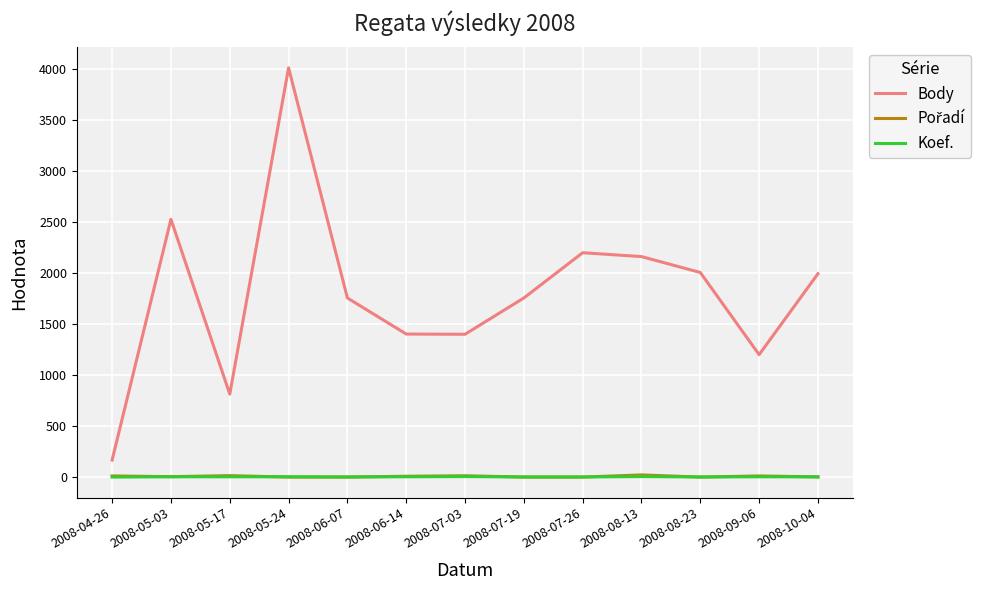

At which label does Body reach its peak?

2008-05-24